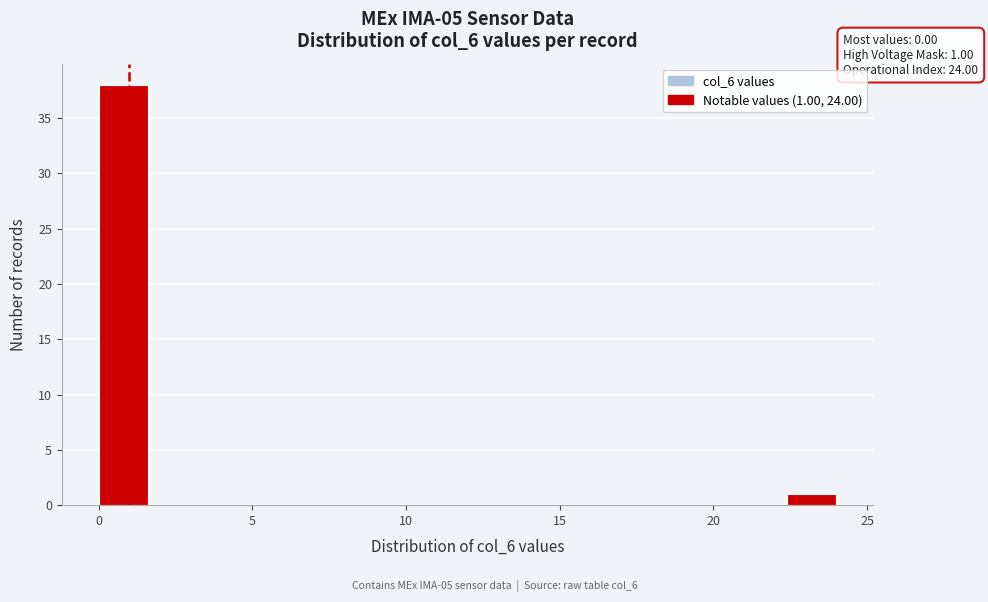

Read against the x-axis, roughly where is the centre of the tallest bar?

1.0